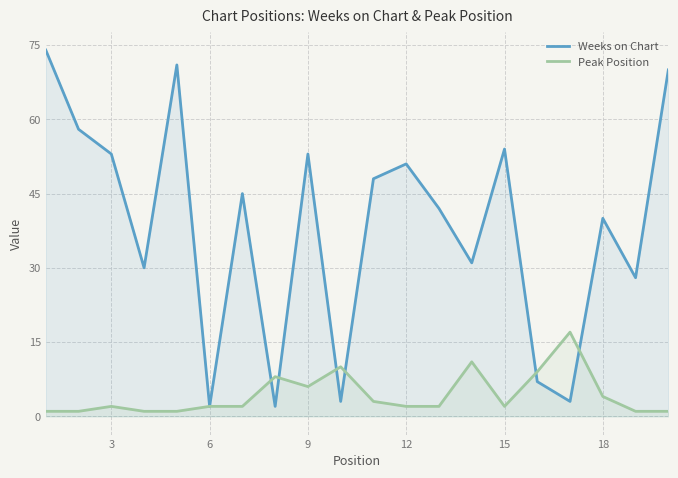

Which series has the largest total across all categories?

Weeks on Chart